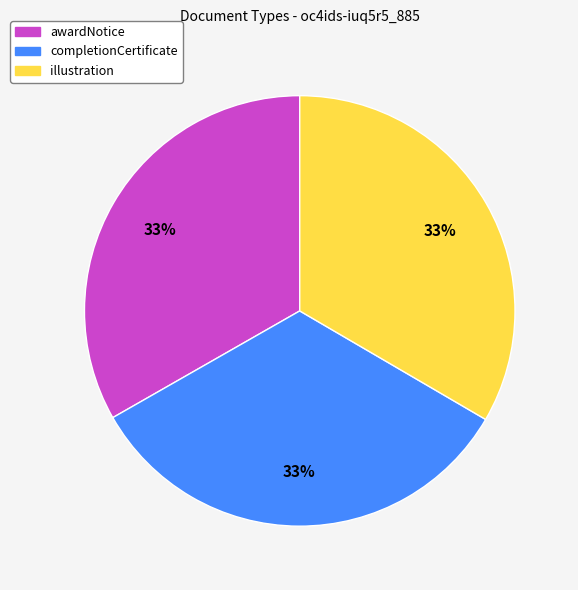

Approximately how many times larger is the value at illustration compared to awardNotice?

1.0